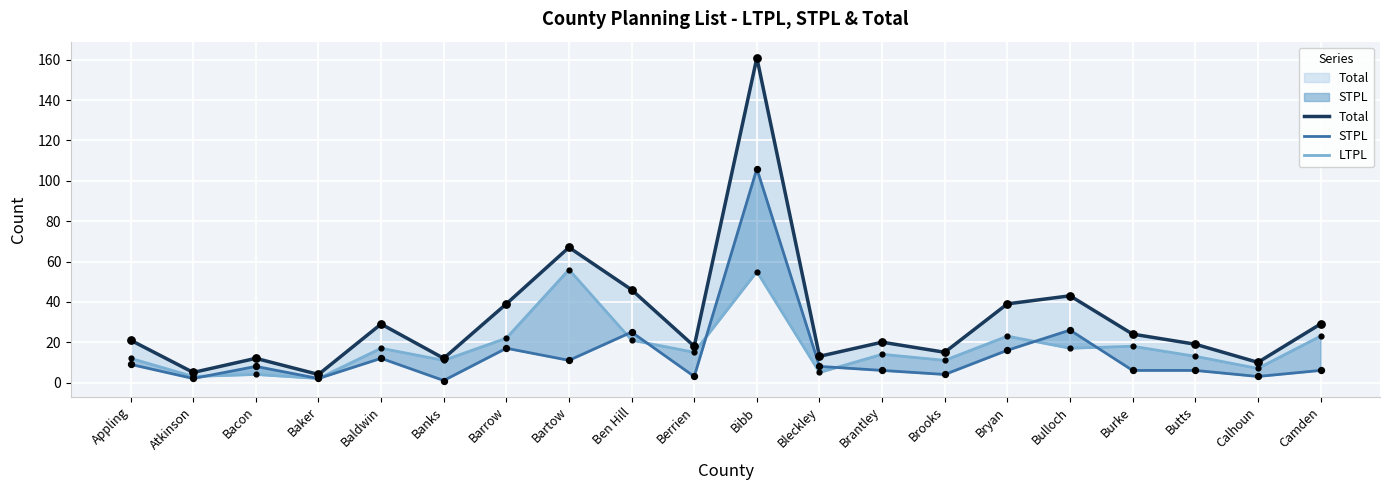

Which series has the largest total across all categories?

Total